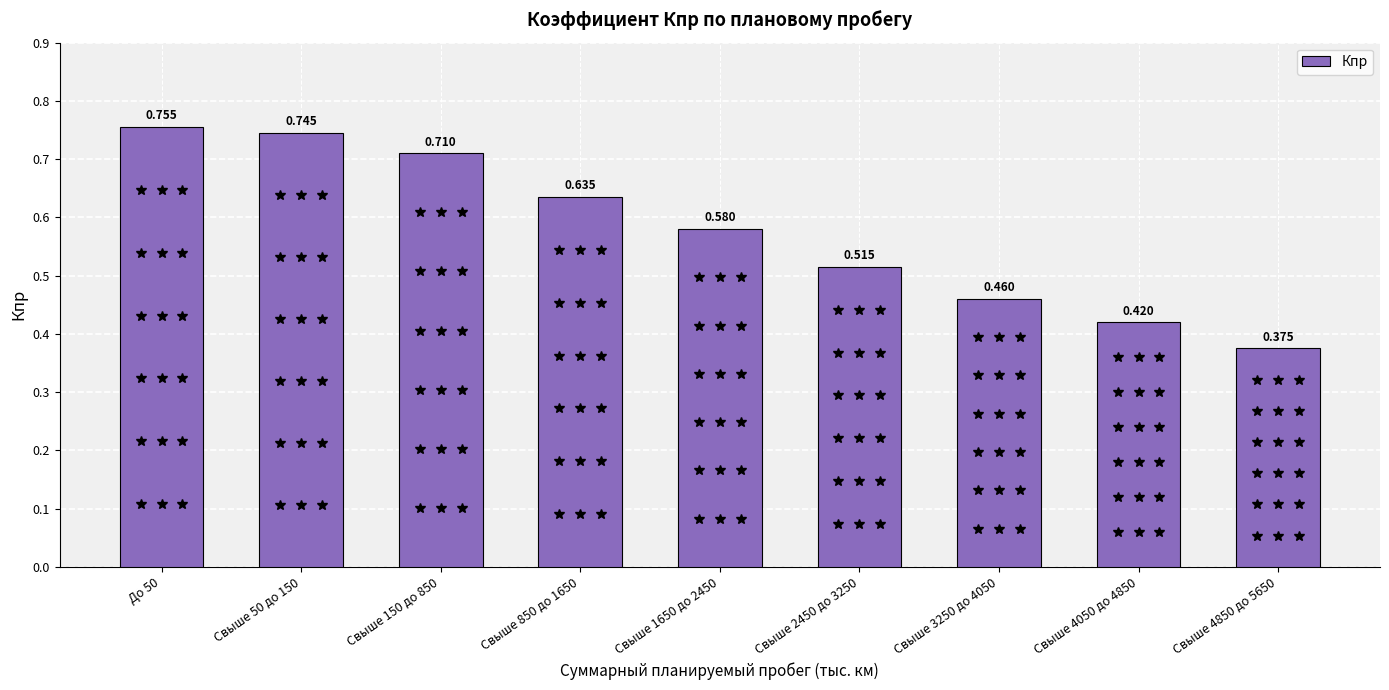

The chart shows a value of 0.6 at Свыше 850 до 1650. True or false?

True